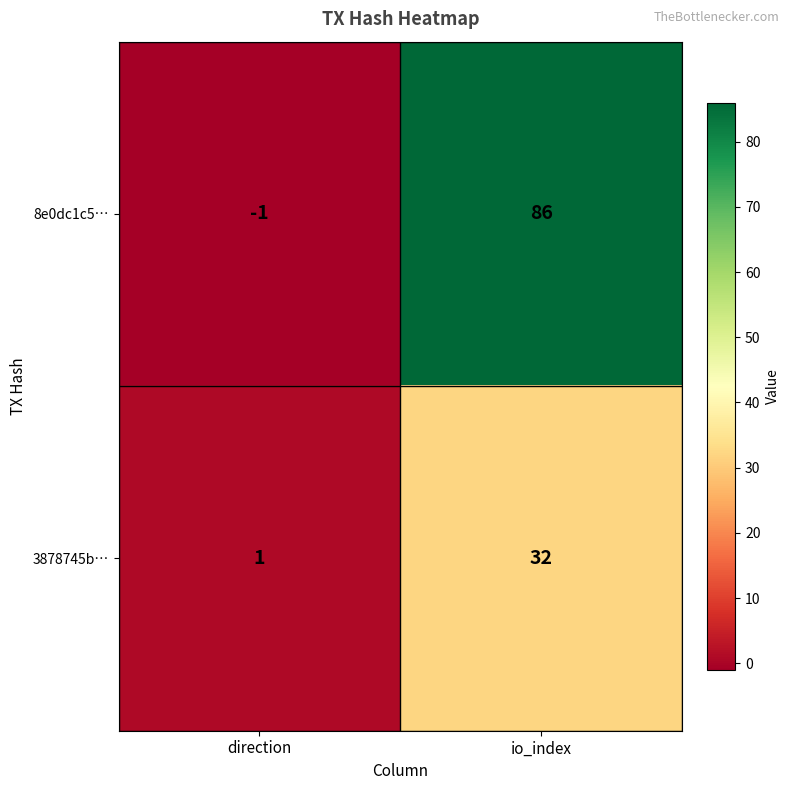

Rank the series at io_index from highest to lowest value.

8e0dc1c5…, 3878745b…